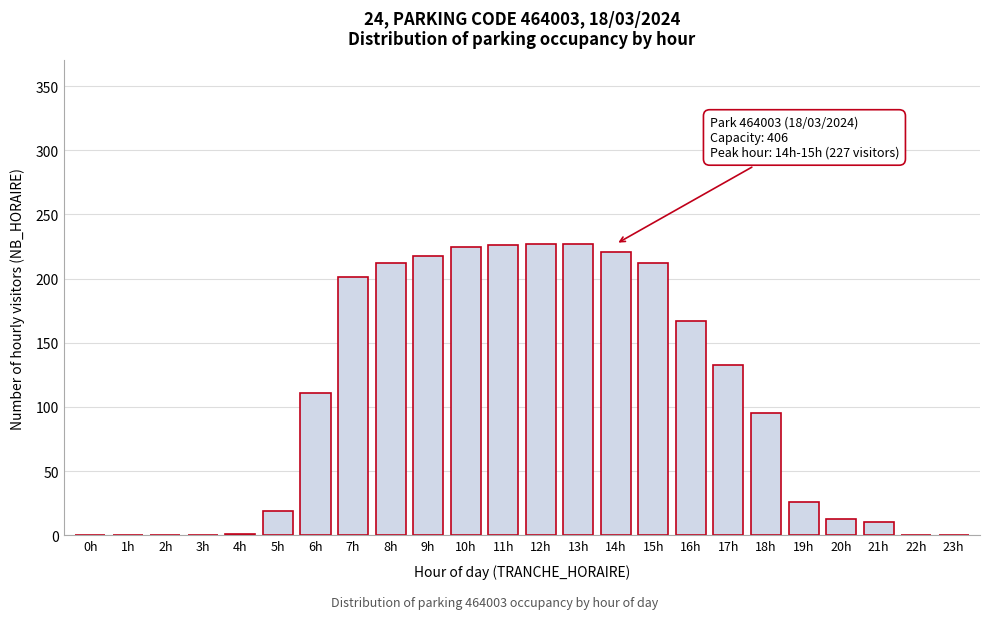

What is the greatest value displayed?

227